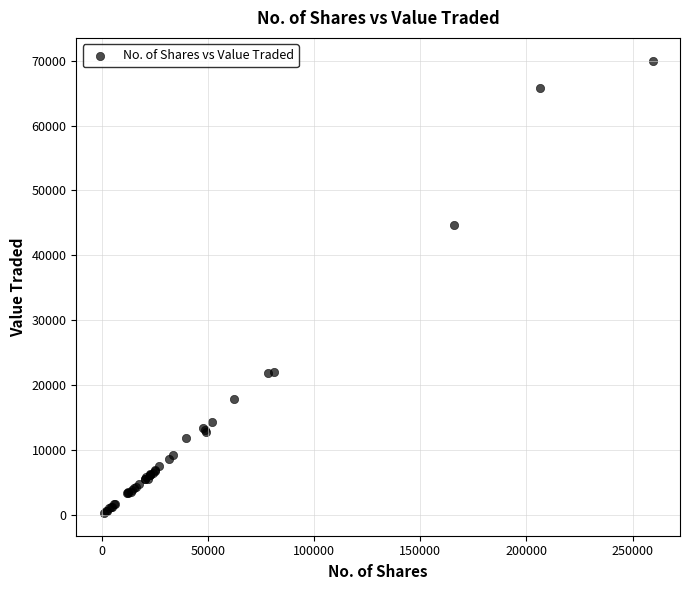

What Y value in the scatter plot is closest to 35149?

44733